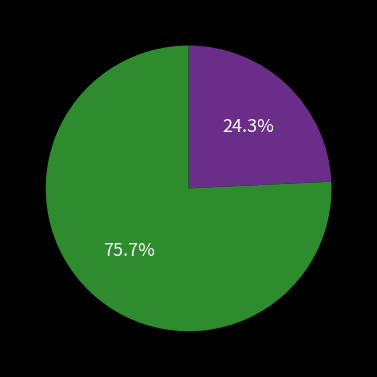

How many segments does this pie chart have?

2